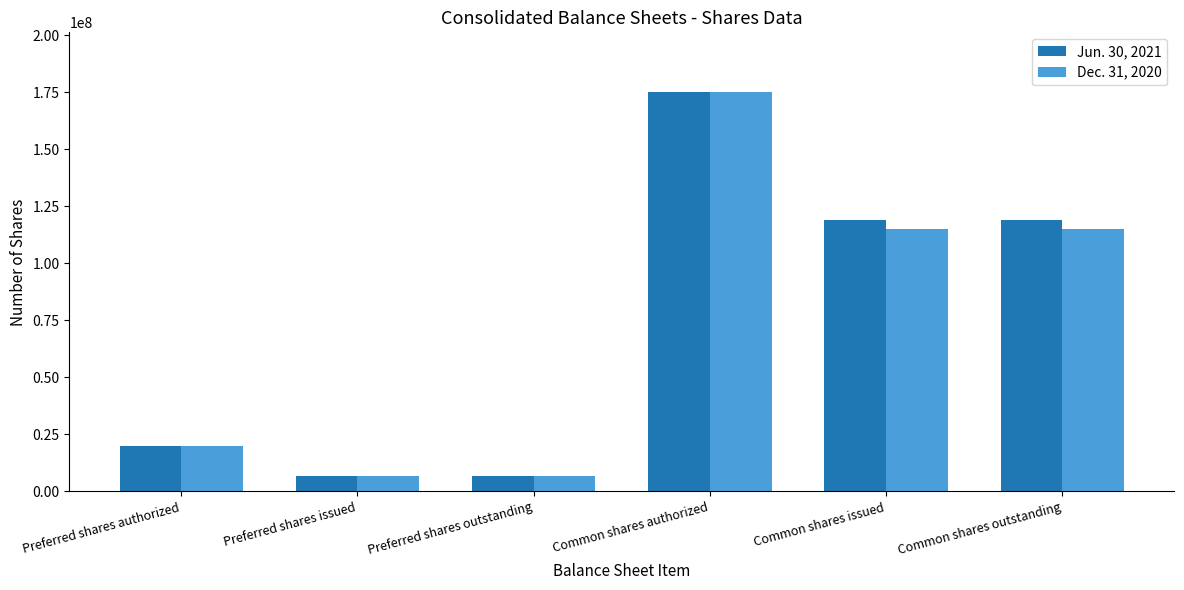

Does the chart contain stacked bars?

No